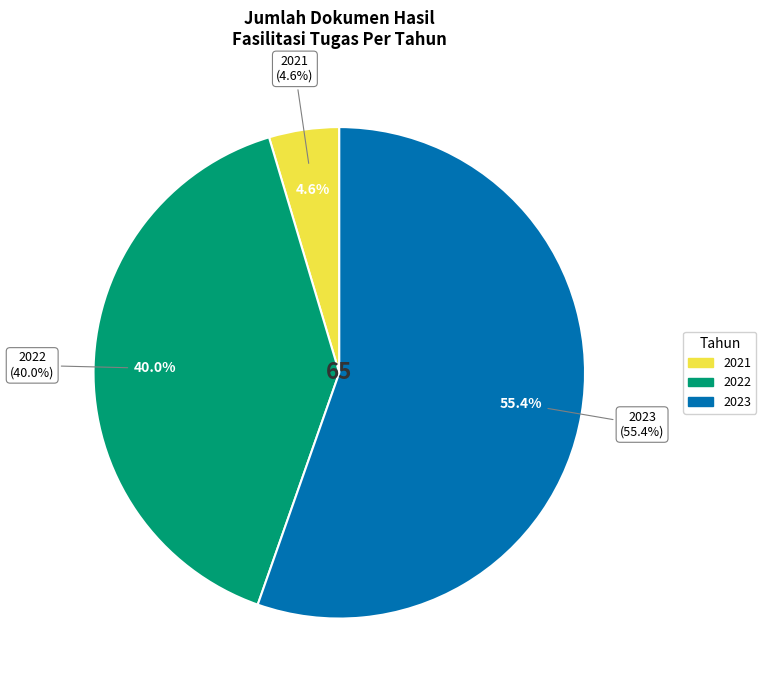

Rank the categories by value from lowest to highest.

2021, 2022, 2023